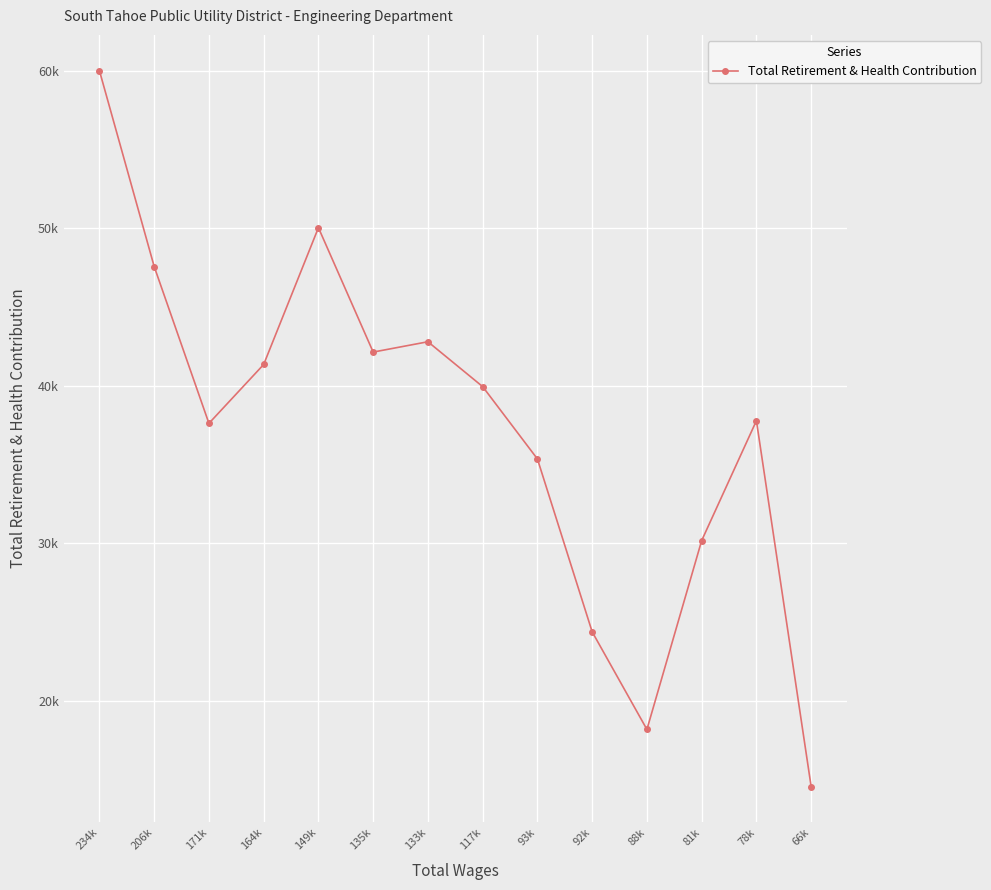

Rank the categories by value from highest to lowest.

234k, 149k, 206k, 133k, 135k, 164k, 117k, 78k, 171k, 93k, 81k, 92k, 88k, 66k